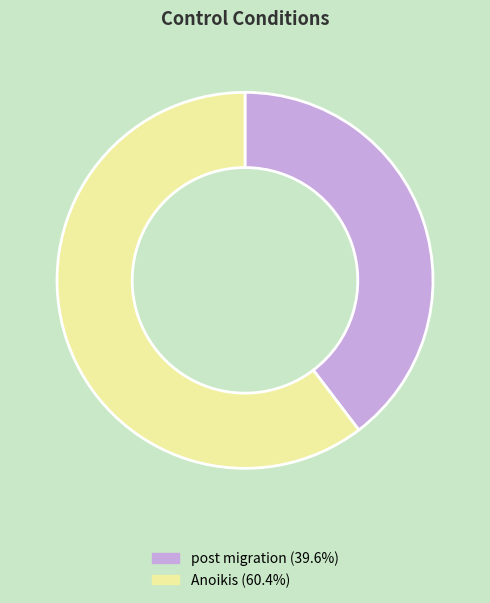

Do post migration and Anoikis together represent more than half of the pie?

Yes